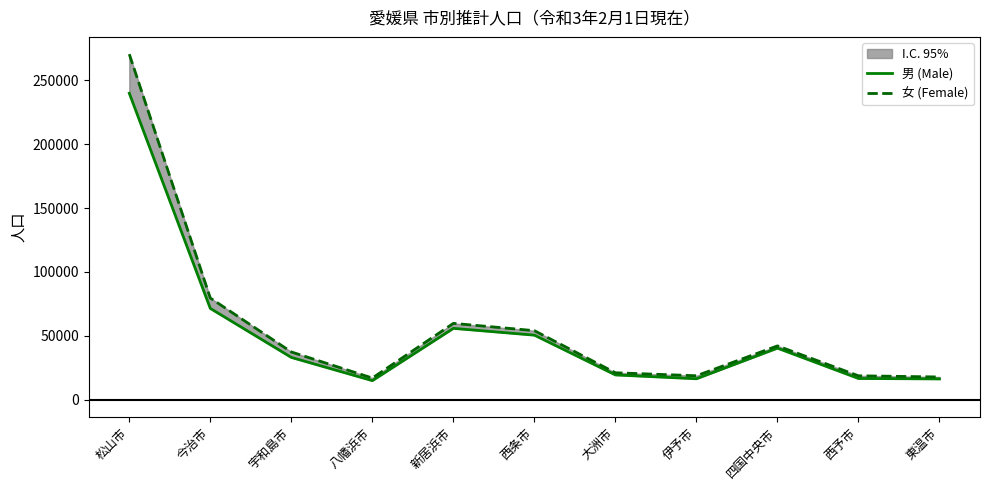

True or false: 男 (Male) and 女 (Female) cross at least once.

False